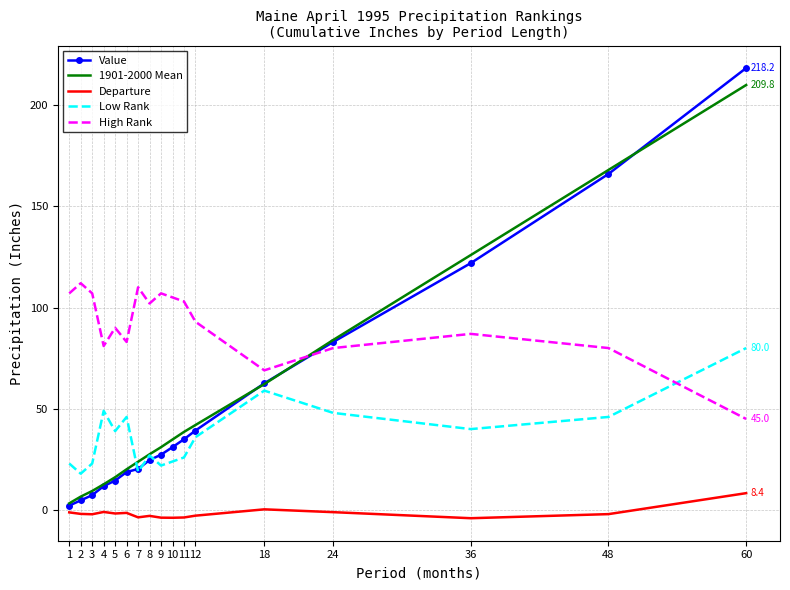

Is the value of Departure at 2 greater than the value of 1901-2000 Mean at 6?

No